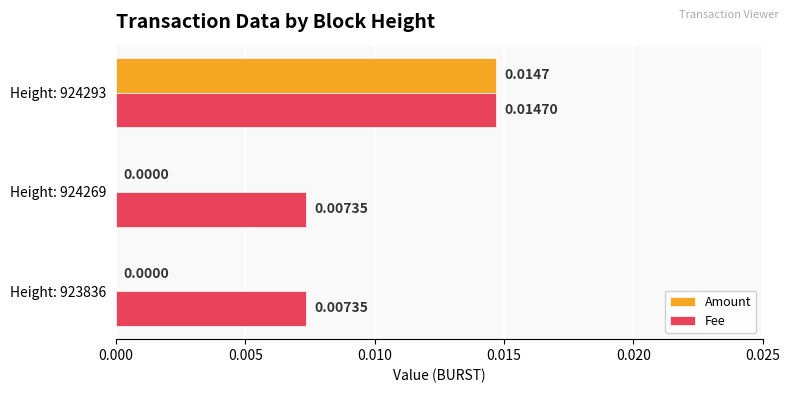

Which series has the largest total across all categories?

Fee